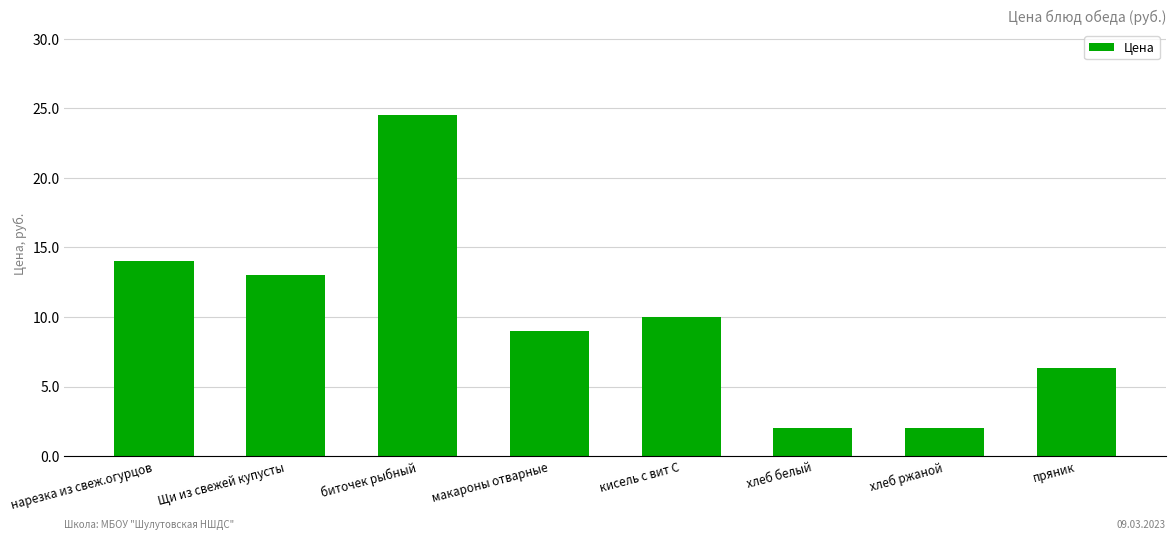

What is the maximum value shown in the chart?

24.5